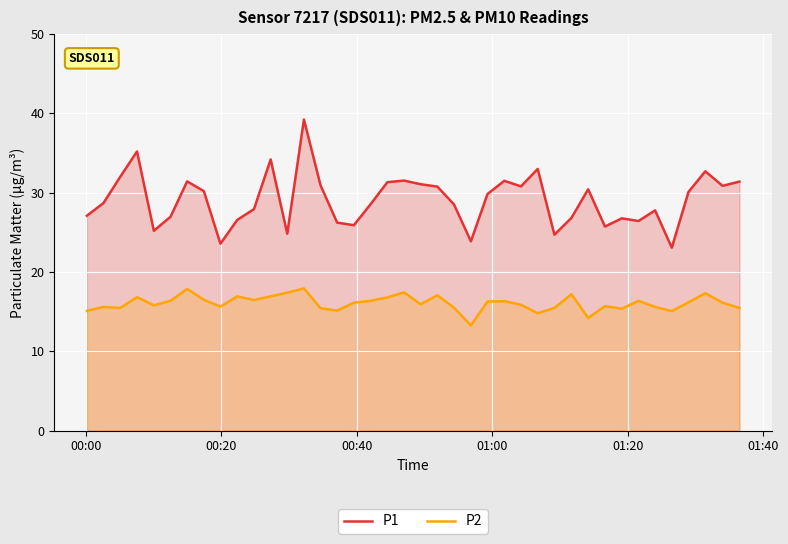

True or false: P2 and P1 cross at least once.

False